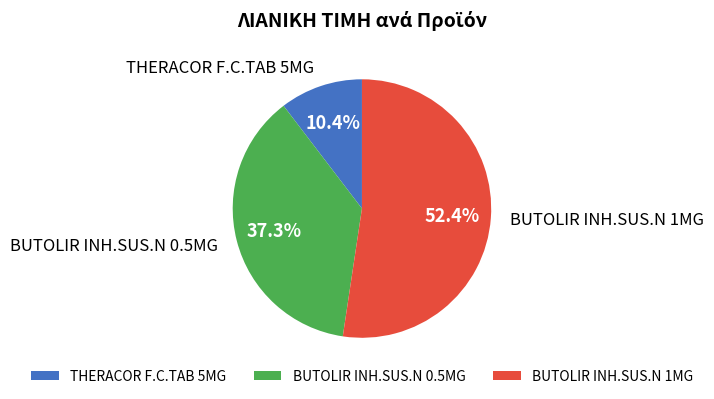

Count the number of slices in the pie.

3